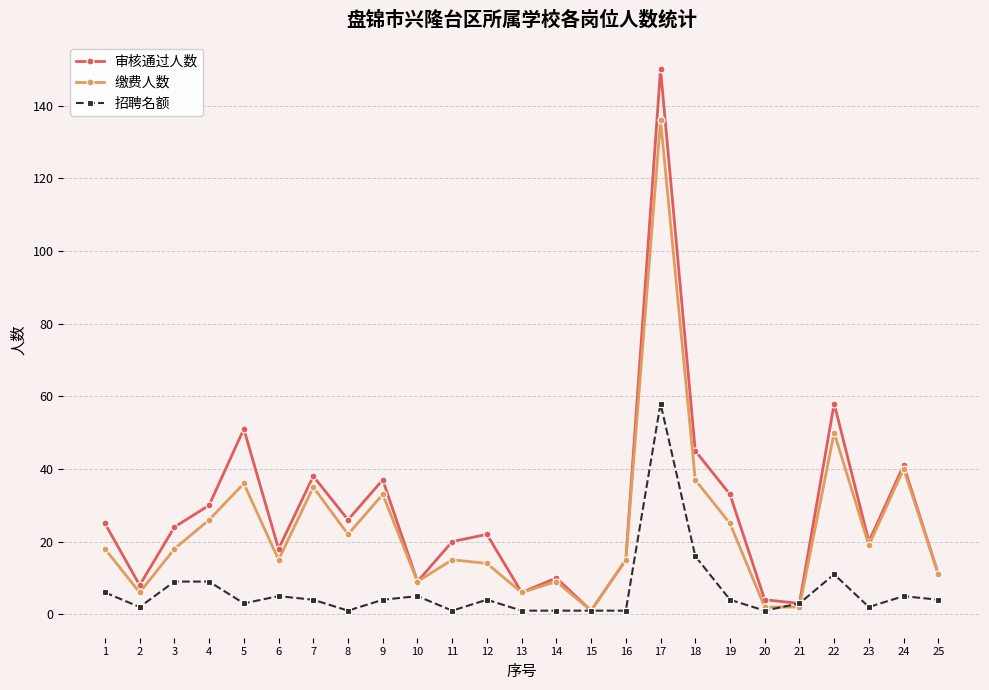

At which category is the sum across all series the highest?

17